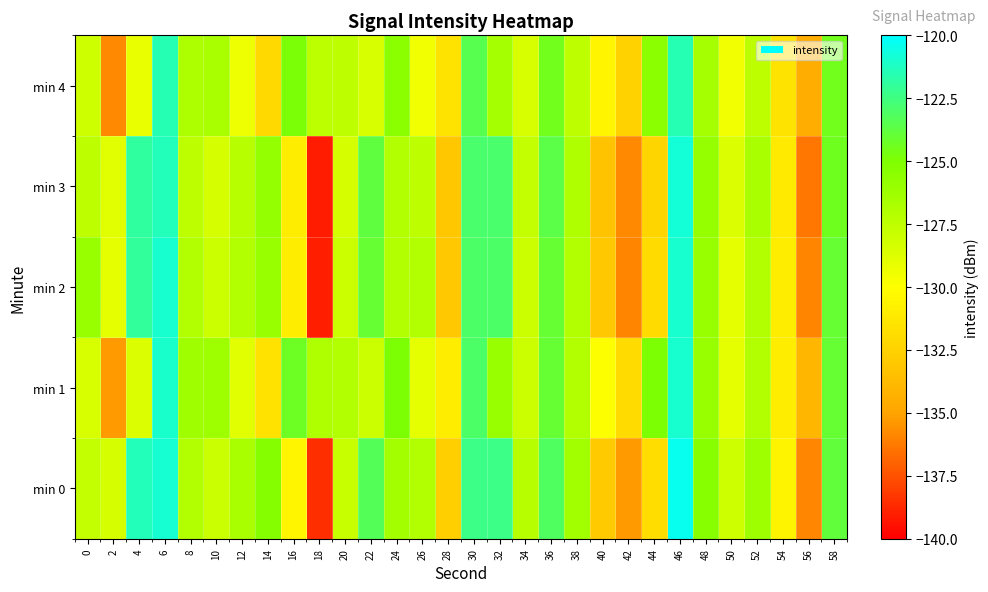

How many distinct data groups are displayed?

5